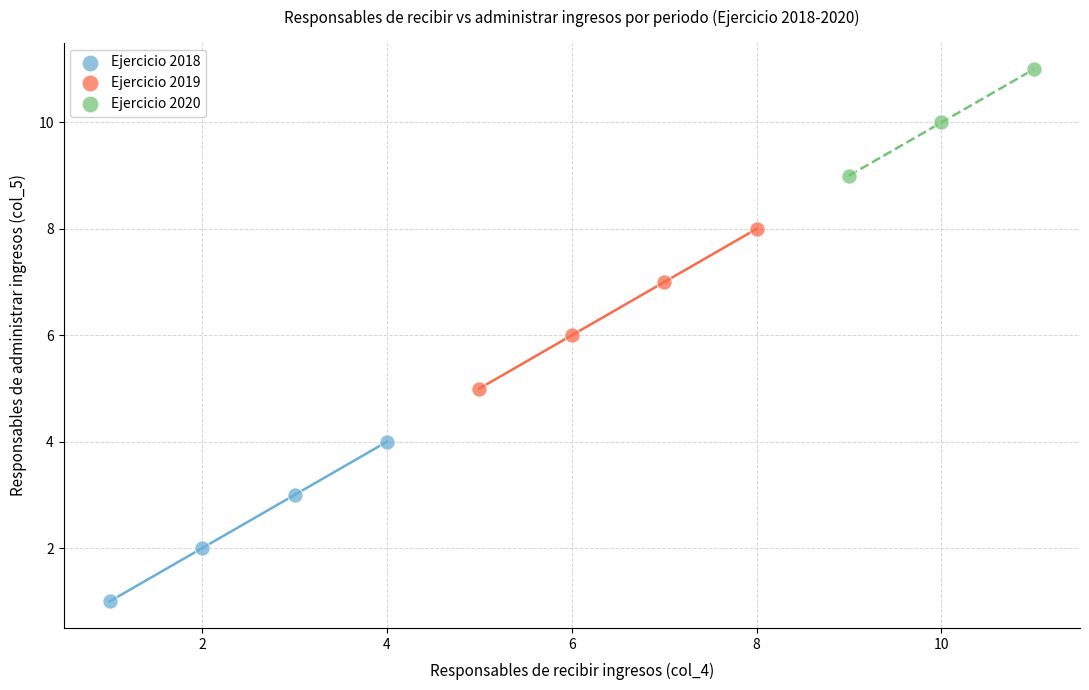

What are all the series names shown in the legend?

Ejercicio 2018, Ejercicio 2019, Ejercicio 2020